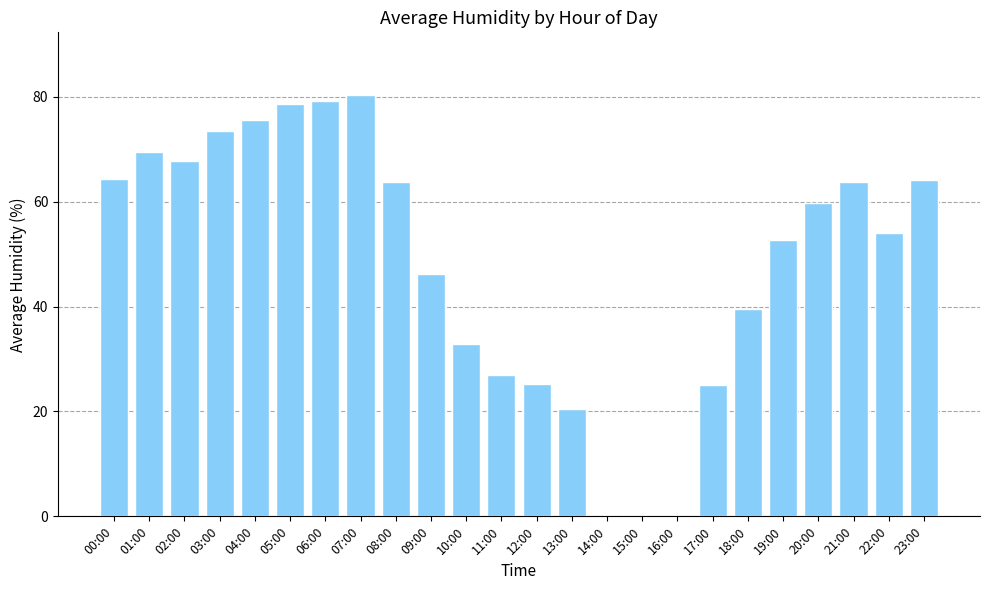

True or false: the data shows 30.0 at 08:00.

False